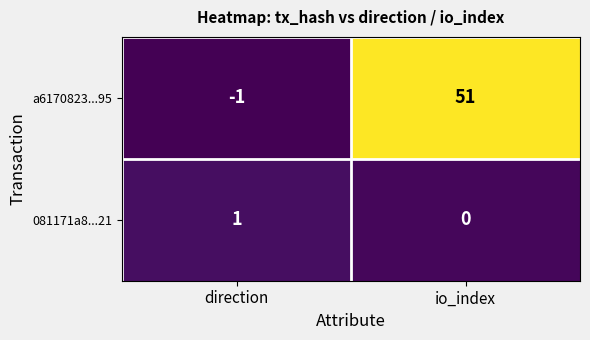

Count the number of categories in the chart.

2